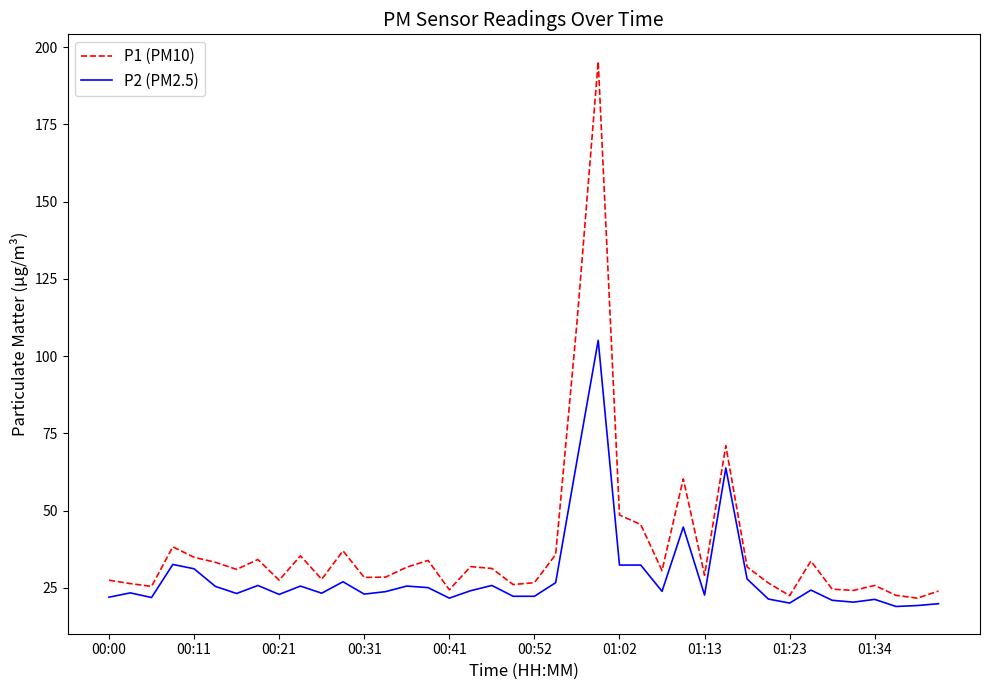

Which series has the largest range (max minus min)?

P1 (PM10)